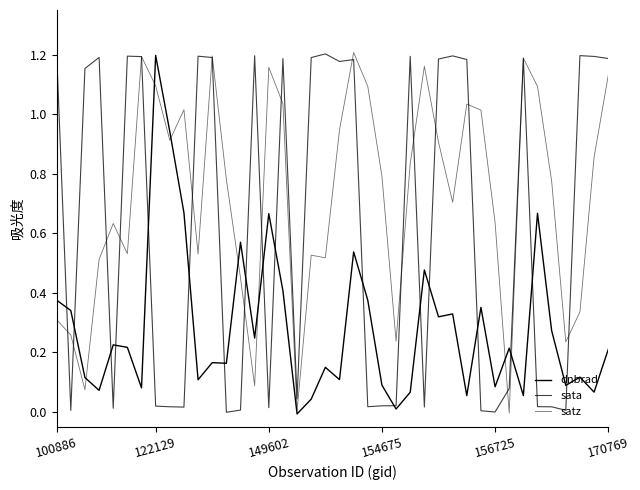

Does the chart display data point markers on the line(s)?

No